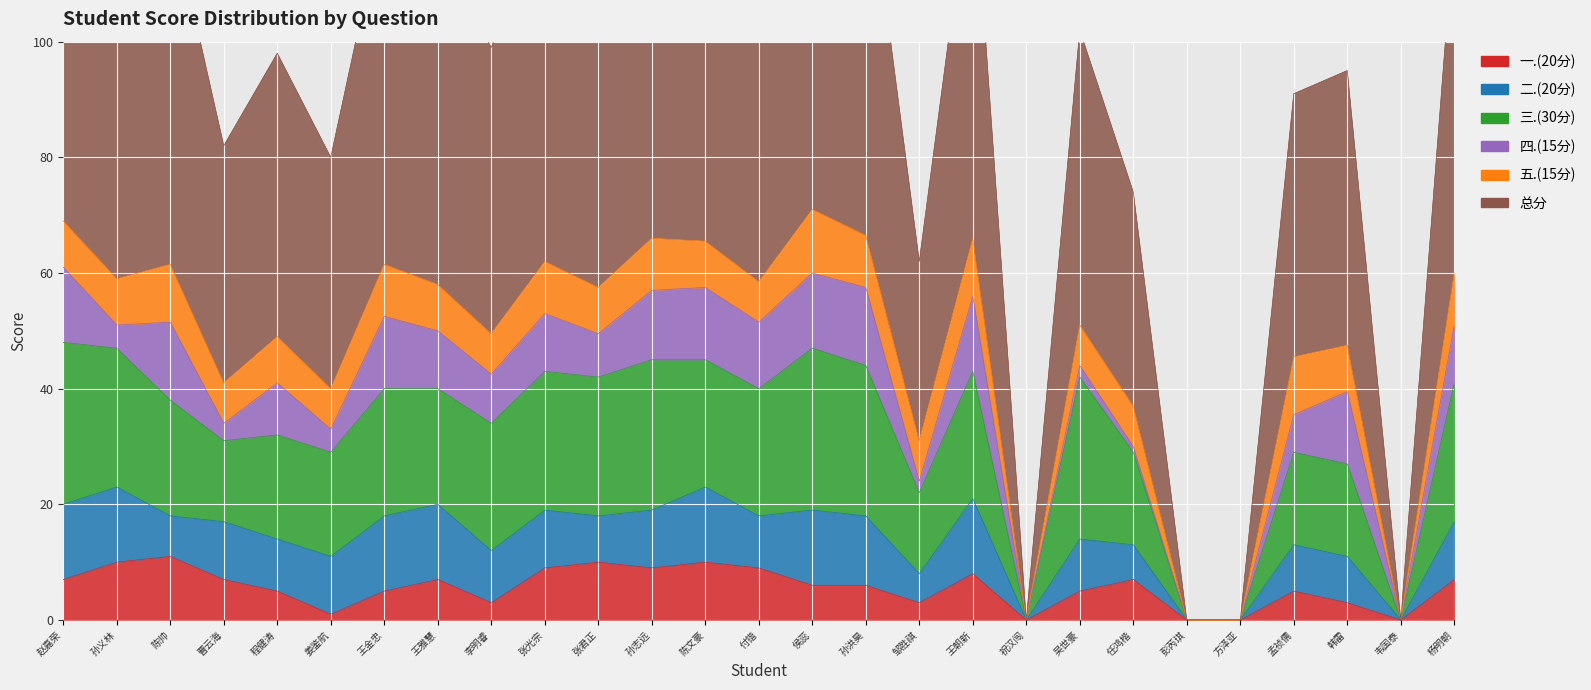

What is the total value across all series at 孟祯儒?

91.0